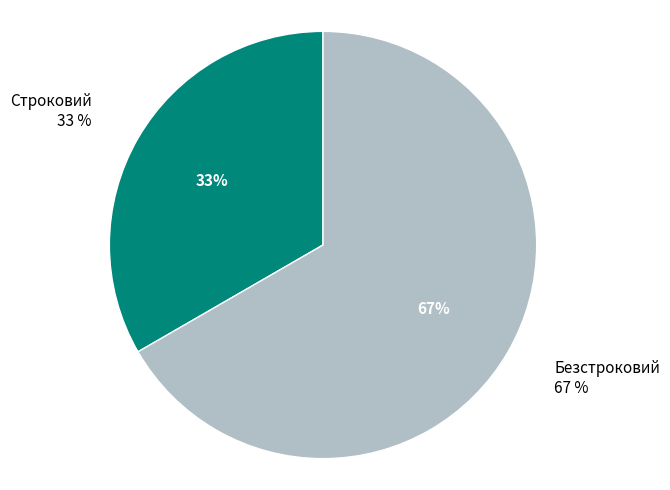

What is the total percentage of Строковий and Безстроковий?

100.0%